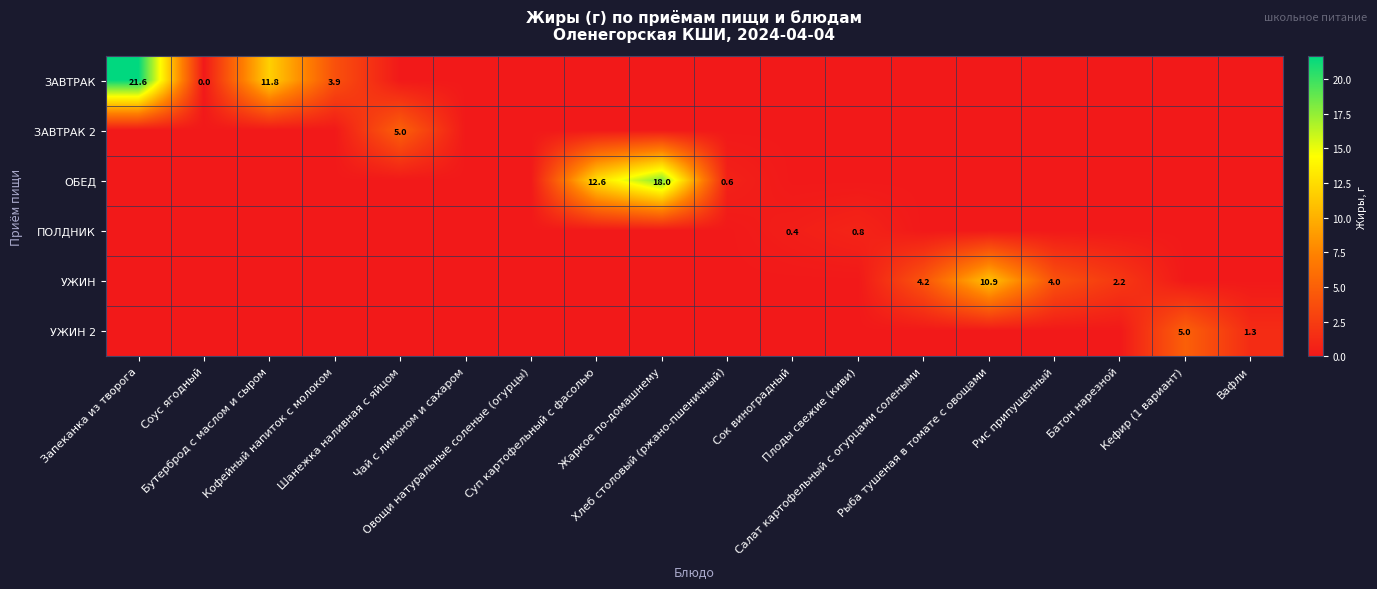

What is the total value across all series at Рис припущенный?

4.0